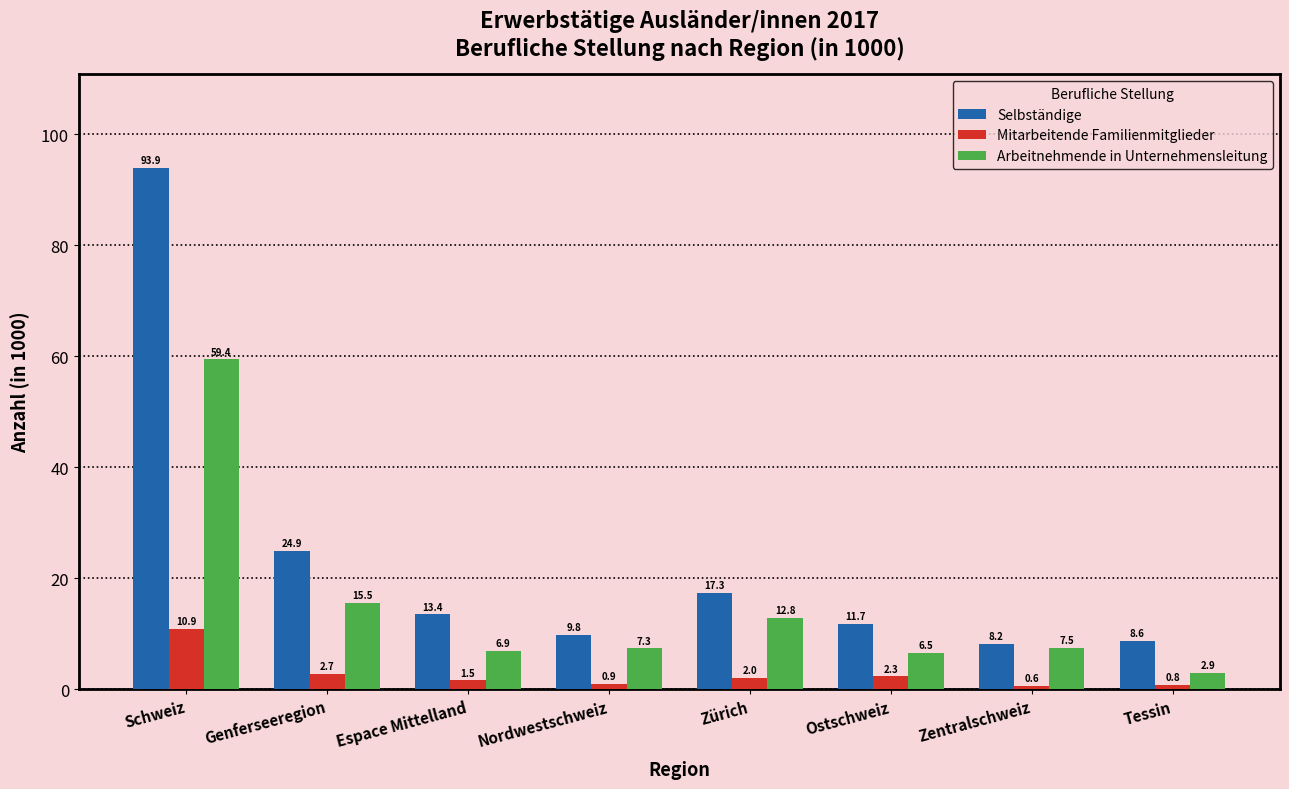

Reading left to right, list all the values displayed in this chart.

Selbständige: Schweiz=93.9	Genferseeregion=24.9	Espace Mittelland=13.4	Nordwestschweiz=9.8	Zürich=17.3	Ostschweiz=11.7	Zentralschweiz=8.2	Tessin=8.6
Mitarbeitende Familienmitglieder: Schweiz=10.9	Genferseeregion=2.7	Espace Mittelland=1.5	Nordwestschweiz=0.9	Zürich=2.0	Ostschweiz=2.3	Zentralschweiz=0.6	Tessin=0.8
Arbeitnehmende in Unternehmensleitung: Schweiz=59.4	Genferseeregion=15.5	Espace Mittelland=6.9	Nordwestschweiz=7.3	Zürich=12.8	Ostschweiz=6.5	Zentralschweiz=7.5	Tessin=2.9